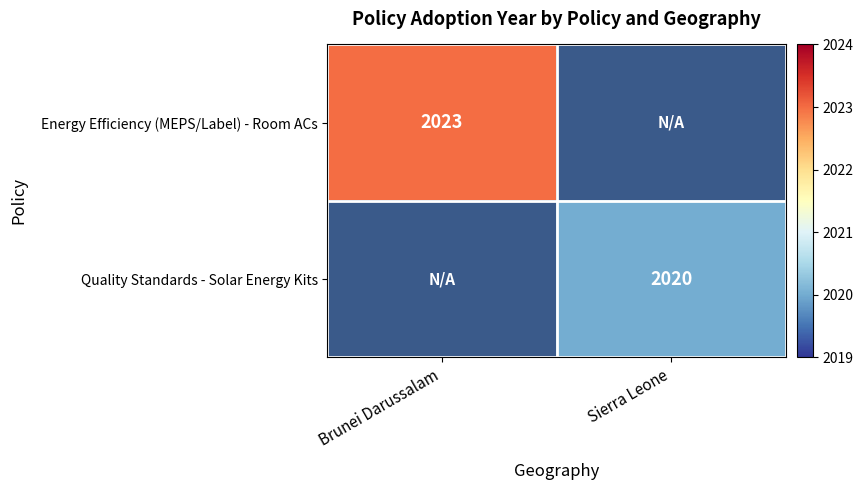

The Quality Standards - Solar Energy Kits series shows 3120 at Sierra Leone. True or false?

False